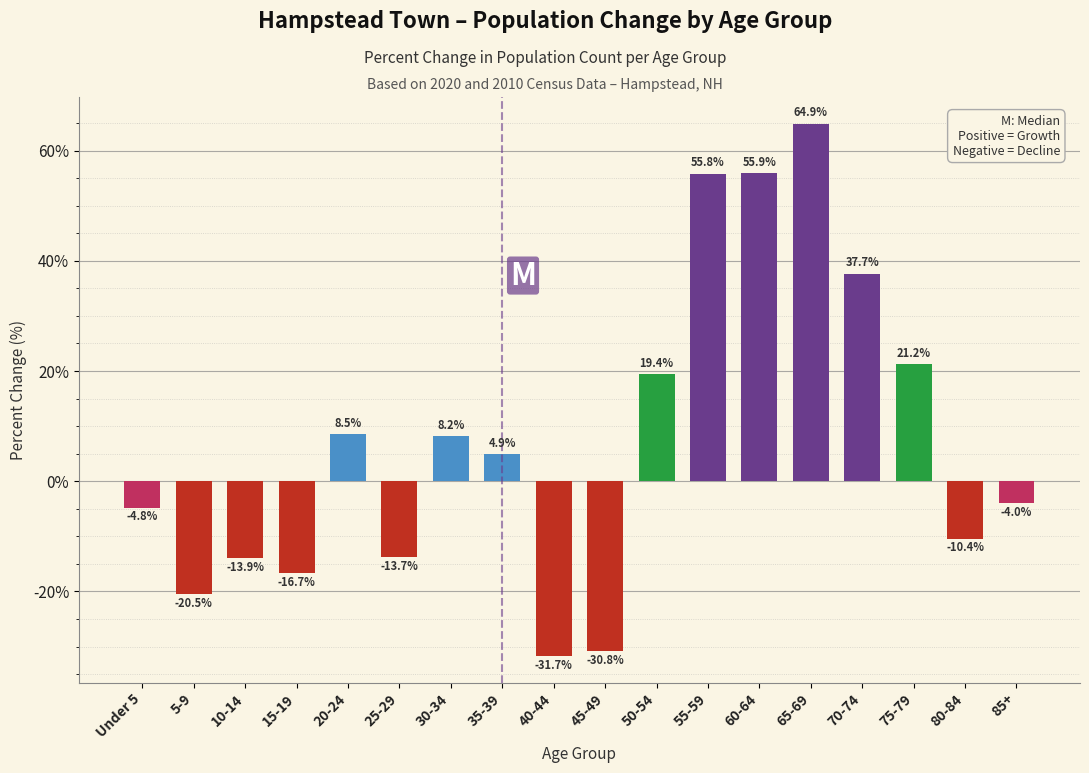

Reading right to left, extract all data points from this chart.

-4.0	-10.4	21.2	37.7	64.9	55.9	55.8	19.4	-30.8	-31.7	4.9	8.2	-13.7	8.5	-16.7	-13.9	-20.5	-4.8